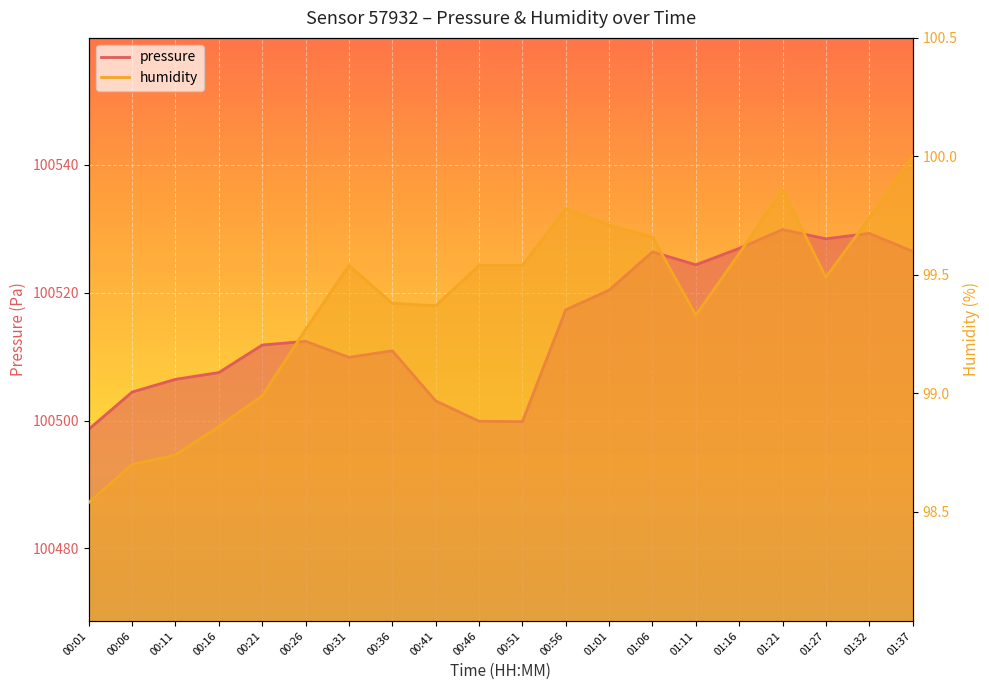

Reading right to left, transcribe all the data shown in this chart.

pressure: 01:37=100526.5	01:32=100529.3	01:27=100528.4	01:21=100529.9	01:16=100526.9	01:11=100524.4	01:06=100526.4	01:01=100520.4	00:56=100517.3	00:51=100499.8	00:46=100499.9	00:41=100503.1	00:36=100510.9	00:31=100509.9	00:26=100512.4	00:21=100511.8	00:16=100507.5	00:11=100506.5	00:06=100504.5	00:01=100498.6
humidity: 01:37=100.0	01:32=99.7	01:27=99.5	01:21=99.9	01:16=99.6	01:11=99.3	01:06=99.7	01:01=99.7	00:56=99.8	00:51=99.5	00:46=99.5	00:41=99.4	00:36=99.4	00:31=99.5	00:26=99.3	00:21=99.0	00:16=98.9	00:11=98.7	00:06=98.7	00:01=98.5